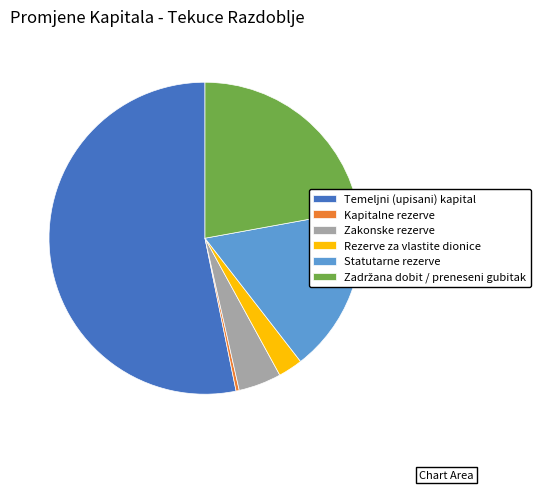

Is there a majority slice in this chart?

Yes